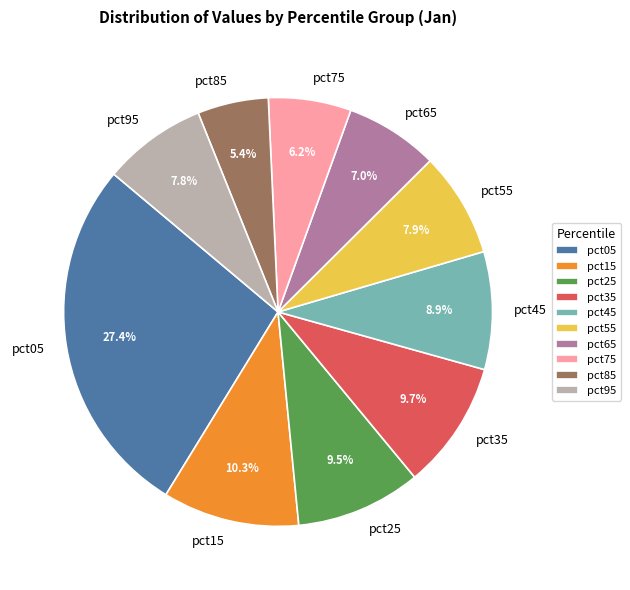

To the nearest percent, what is the average slice percentage?

10%